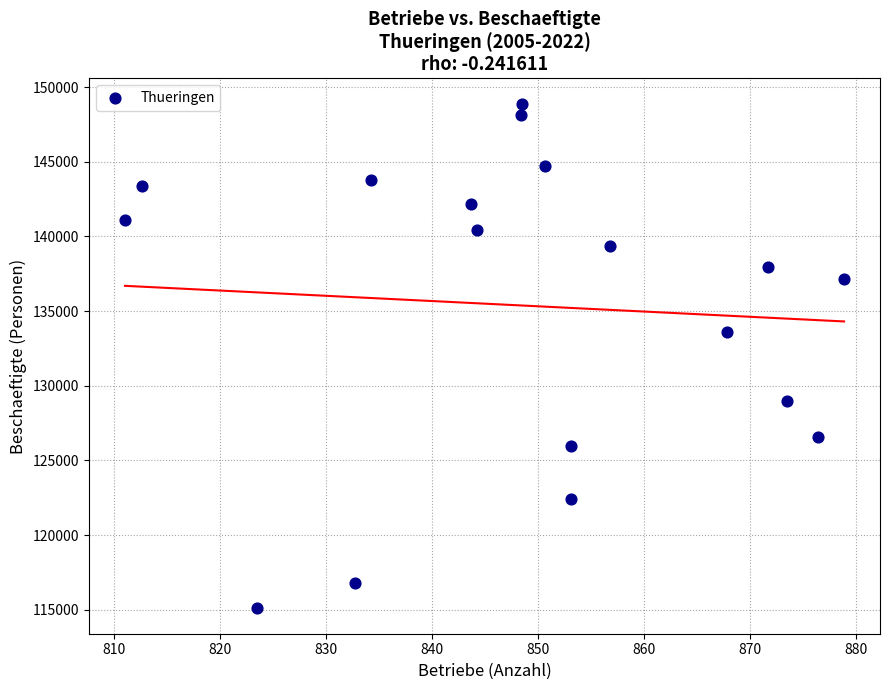

What Y value in the scatter plot is closest to 131983?

133565.8